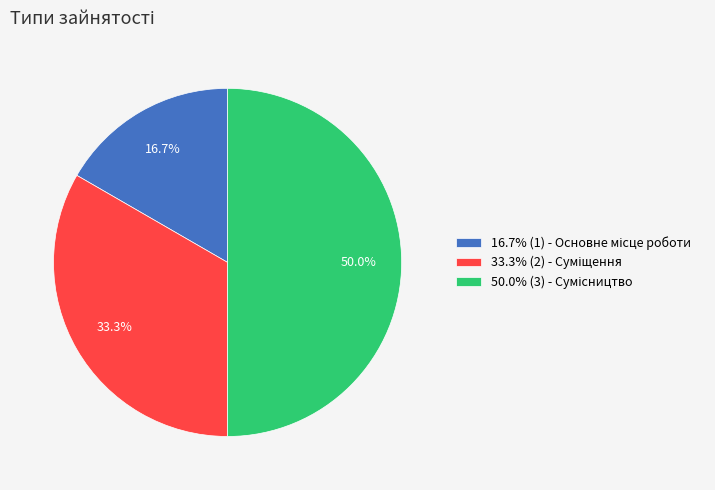

Rank the categories by value from highest to lowest.

Сумісництво, Суміщення, Основне місце роботи